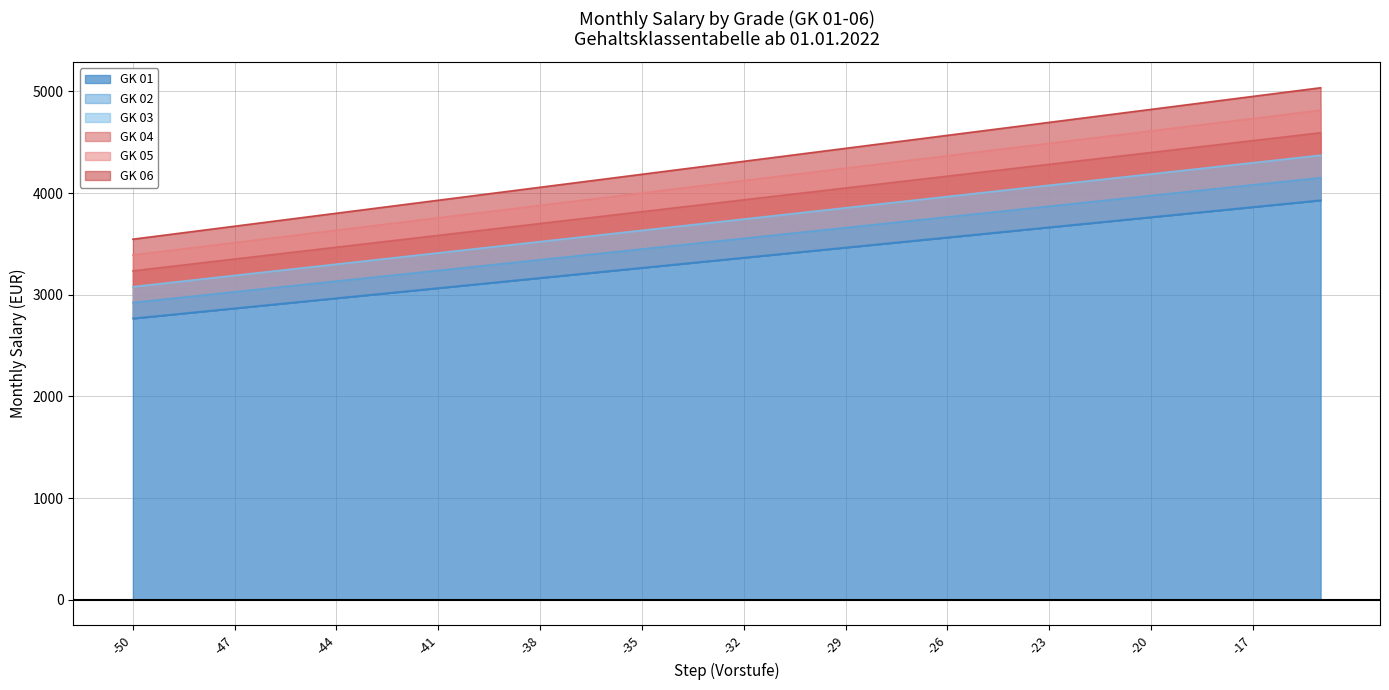

Reading left to right, what are all the values shown in this chart?

GK 01: 2767.3	2800.6	2833.8	2867.0	2900.2	2933.4	2966.6	2999.8	3033.1	3066.2	3099.4	3132.7	3165.8	3199.1	3232.3	3265.5	3298.7	3331.9	3365.1	3398.3	3431.6	3464.8	3497.9	3531.2	3564.3	3597.6	3630.8	3664.0	3697.2	3730.4	3763.6	3796.8	3830.1	3863.2	3896.4	3929.7
GK 02: 2923.2	2958.3	2993.4	3028.4	3063.6	3098.6	3133.7	3168.8	3203.8	3238.9	3274.0	3309.1	3344.2	3379.2	3414.3	3449.4	3484.5	3519.6	3554.7	3589.7	3624.8	3659.9	3694.9	3730.1	3765.1	3800.2	3835.2	3870.3	3905.4	3940.5	3975.6	4010.7	4045.8	4080.8	4115.9	4151.0
GK 03: 3079.0	3115.9	3152.9	3189.8	3226.8	3263.8	3300.7	3337.7	3374.6	3411.6	3448.5	3485.4	3522.4	3559.3	3596.3	3633.2	3670.2	3707.2	3744.1	3781.1	3818.0	3854.9	3891.9	3928.8	3965.8	4002.8	4039.7	4076.6	4113.6	4150.5	4187.4	4224.4	4261.4	4298.3	4335.2	4372.2
GK 04: 3234.8	3273.7	3312.5	3351.3	3390.1	3428.9	3467.8	3506.6	3545.4	3584.2	3623.1	3661.8	3700.7	3739.5	3778.3	3817.1	3855.9	3894.8	3933.6	3972.4	4011.2	4050.1	4088.8	4127.6	4166.5	4205.3	4244.1	4282.9	4321.8	4360.6	4399.4	4438.2	4477.1	4515.9	4554.6	4593.5
GK 05: 3390.7	3431.4	3472.1	3512.8	3553.4	3594.2	3634.8	3675.6	3716.2	3756.9	3797.6	3838.3	3878.9	3919.7	3960.3	4001.1	4041.8	4082.4	4123.1	4163.8	4204.5	4245.1	4285.9	4326.6	4367.2	4407.9	4448.6	4489.3	4530.0	4570.7	4611.4	4652.1	4692.8	4733.4	4774.1	4814.8
GK 06: 3546.5	3589.1	3631.6	3674.2	3716.8	3759.3	3801.8	3844.4	3886.9	3929.6	3972.1	4014.7	4057.2	4099.8	4142.3	4184.9	4227.4	4270.0	4312.6	4355.1	4397.6	4440.2	4482.8	4525.4	4567.9	4610.4	4653.0	4695.6	4738.1	4780.7	4823.2	4865.8	4908.4	4950.9	4993.5	5036.1